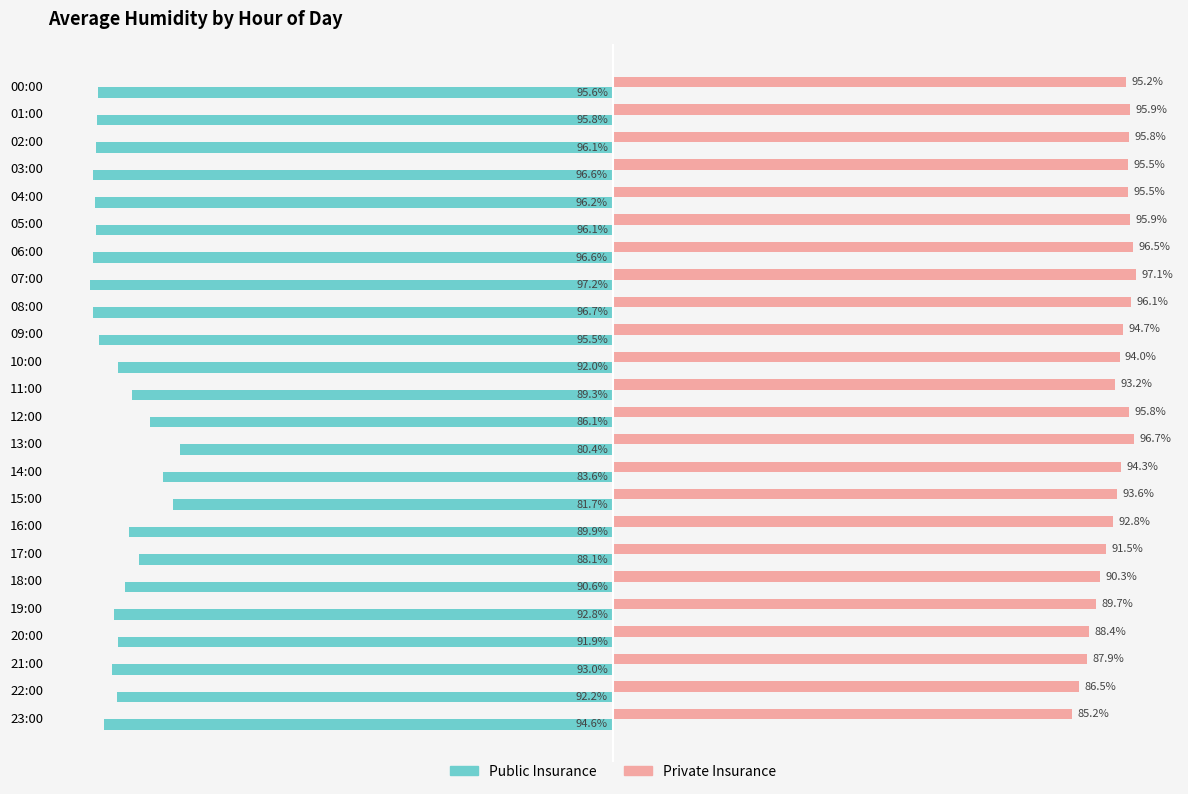

At which category is the sum across all series the highest?

13:00